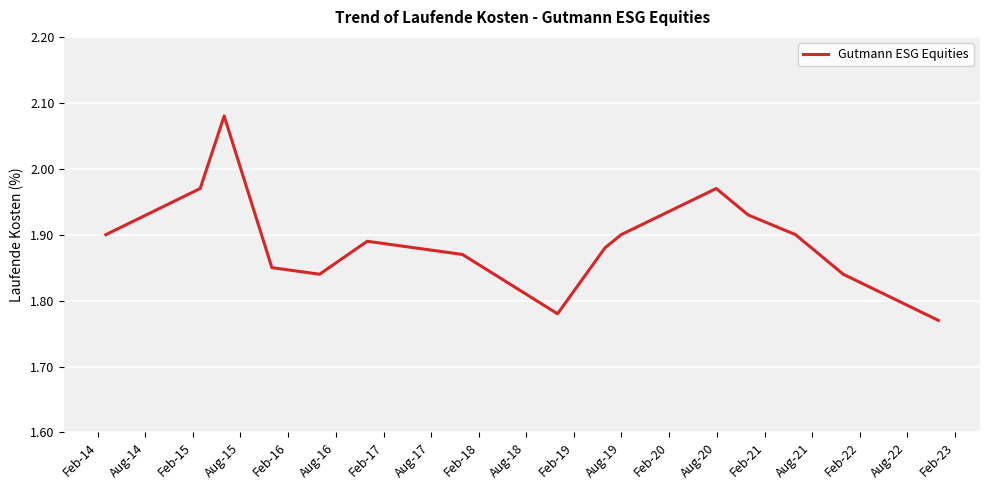

How many lines are shown in the chart?

1